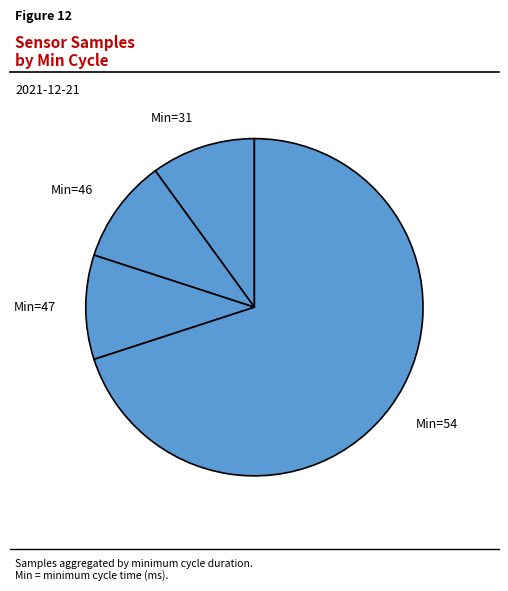

Between Min=47 and Min=54, which is larger?

Min=54